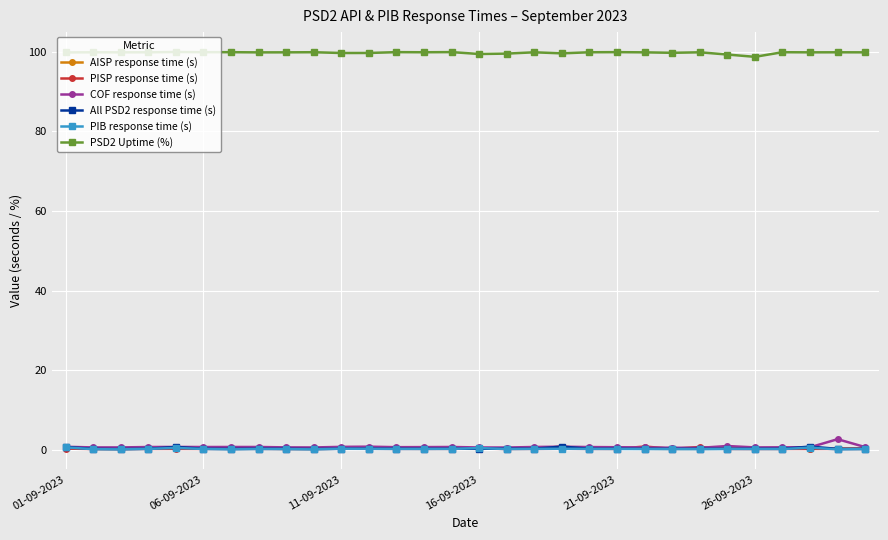

What is the maximum value shown in the chart?

100.0